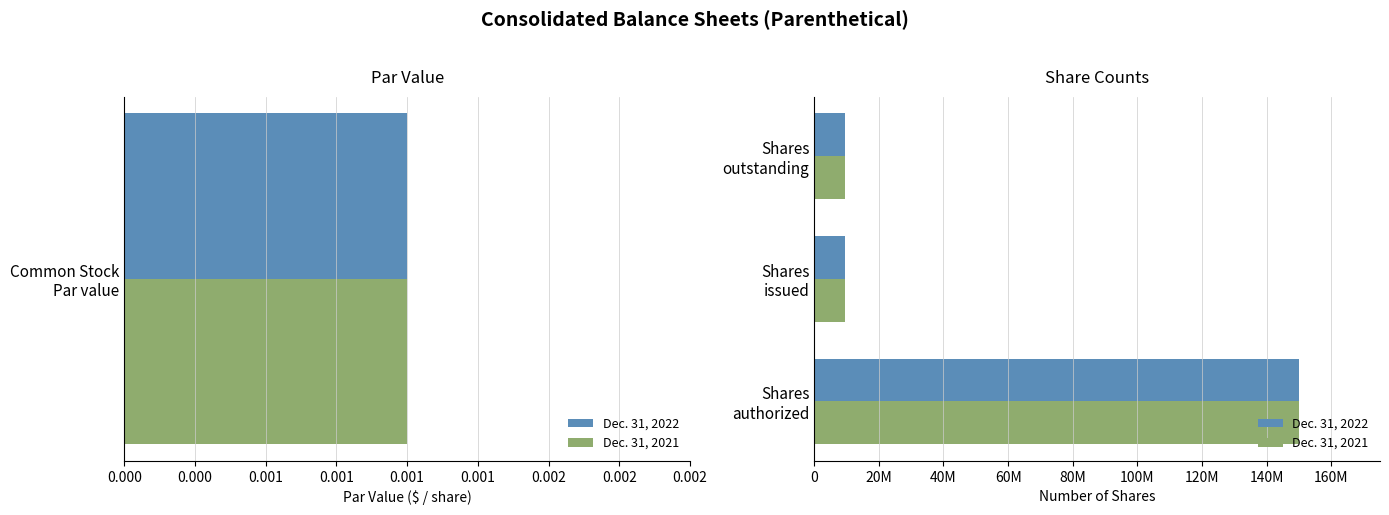

What is the value of the Dec. 31, 2021 bar at the 1st from the left?

150000000